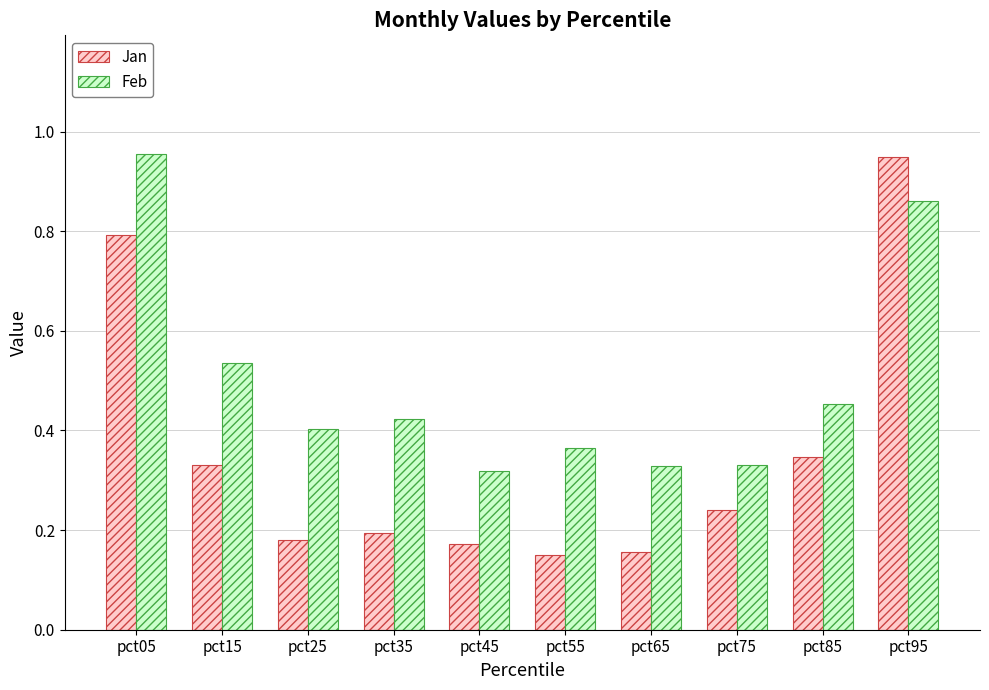

What are all the series names shown in the legend?

Jan, Feb